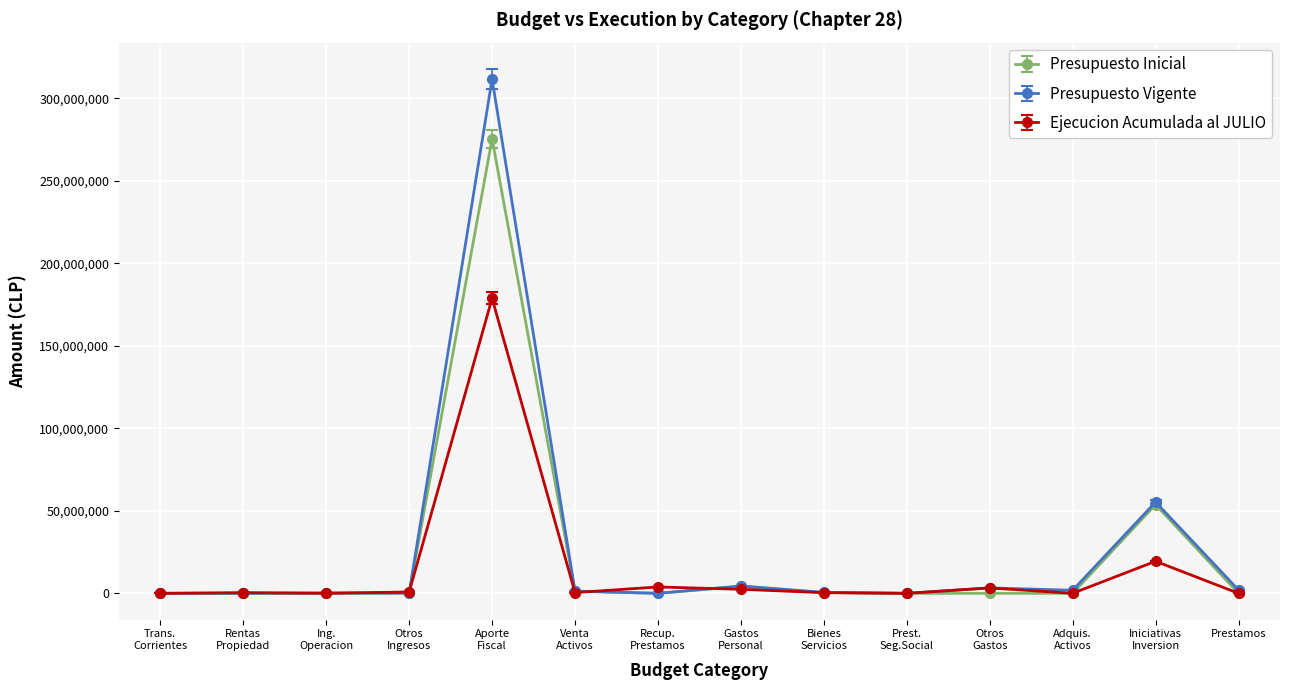

At which category is the sum across all series the highest?

Aporte
Fiscal